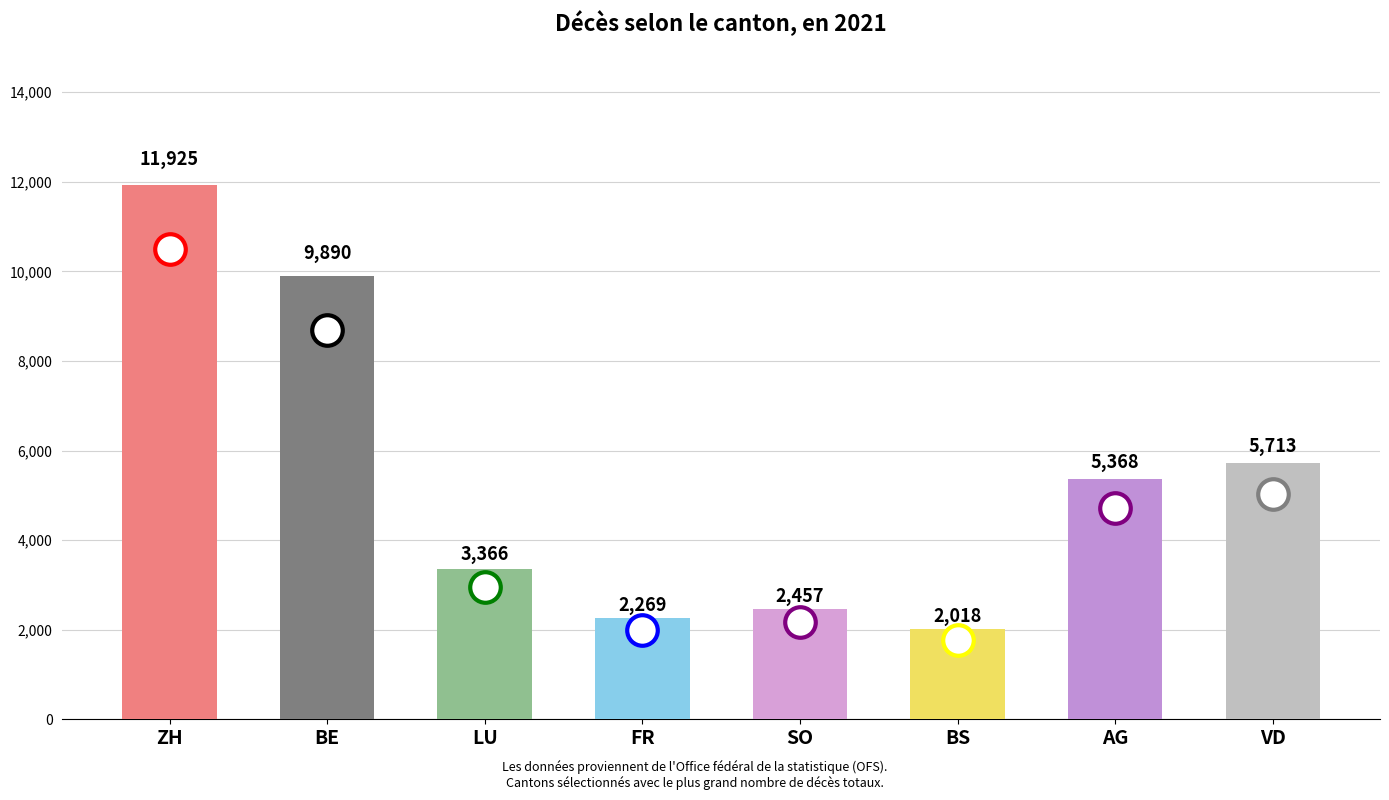

What is the label of the 1st bar from the left?

ZH